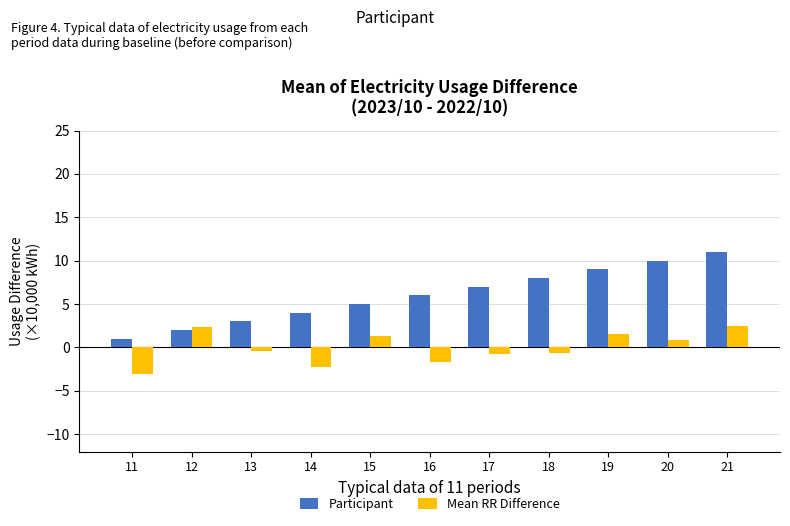

What are all the series names shown in the legend?

Participant, Mean RR Difference